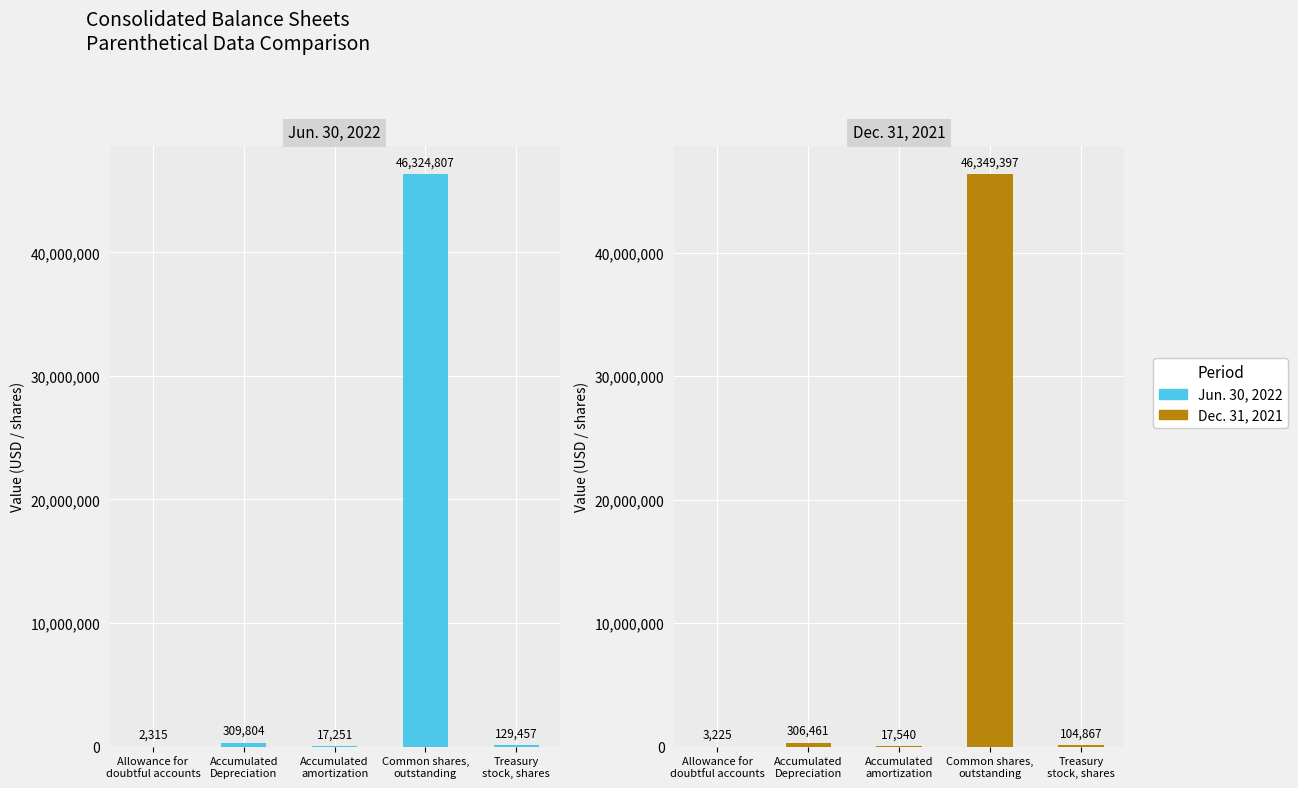

Is it true that Jun. 30, 2022 equals 309804 at Accumulated
Depreciation?

True